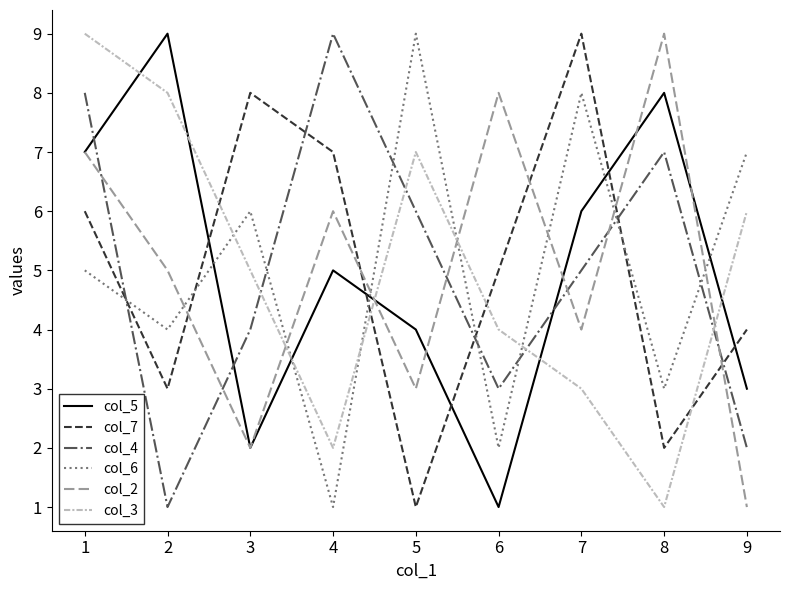

How many times do col_6 and col_4 cross each other?

7